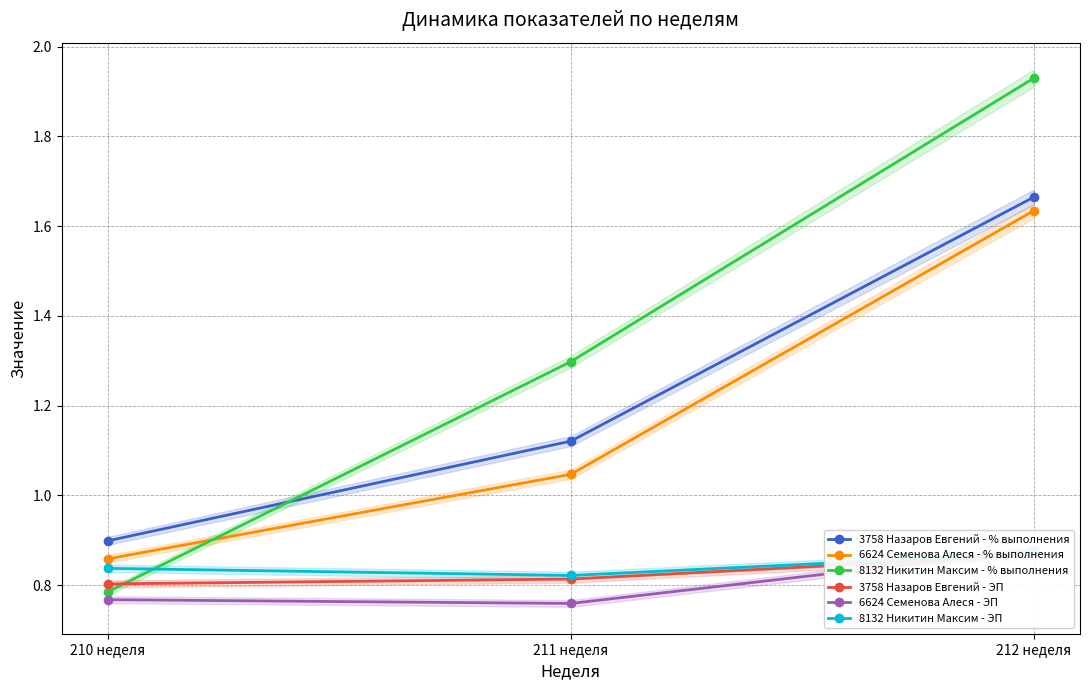

How many values in the 3758 Назаров Евгений - % выполнения series are below 1?

1